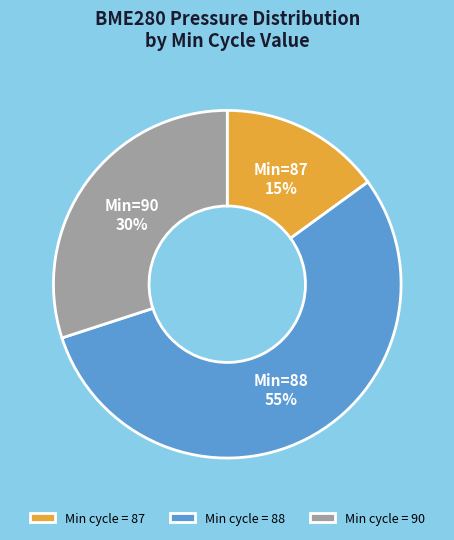

Approximately how many times larger is the value at Min cycle = 88 compared to Min cycle = 87?

3.7